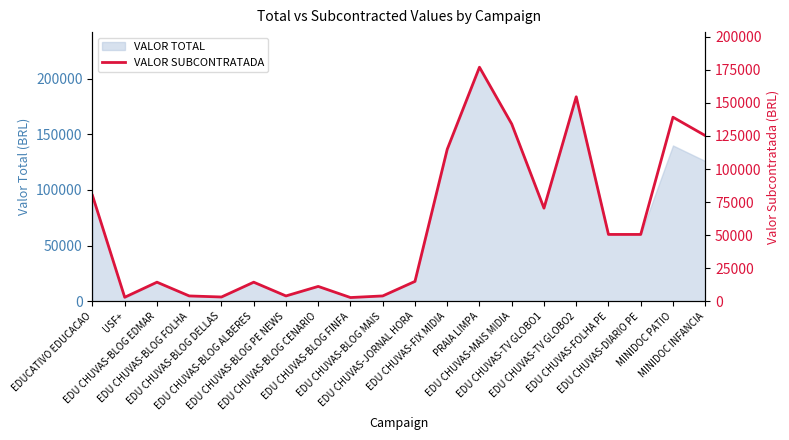

Rank the categories by value from lowest to highest.

EDU CHUVAS-BLOG FINFA, USF+, EDU CHUVAS-BLOG DELLAS, EDU CHUVAS-BLOG FOLHA, EDU CHUVAS-BLOG PE NEWS, EDU CHUVAS-BLOG MAIS, EDU CHUVAS-BLOG CENARIO, EDU CHUVAS-BLOG EDMAR, EDU CHUVAS-BLOG ALBERES, EDU CHUVAS-JORNAL HORA, EDU CHUVAS-FOLHA PE, EDU CHUVAS-DIARIO PE, EDU CHUVAS-TV GLOBO1, EDUCATIVO EDUCACAO, EDU CHUVAS-FIX MIDIA, MINIDOC INFANCIA, EDU CHUVAS-MAIS MIDIA, MINIDOC PATIO, EDU CHUVAS-TV GLOBO2, PRAIA LIMPA